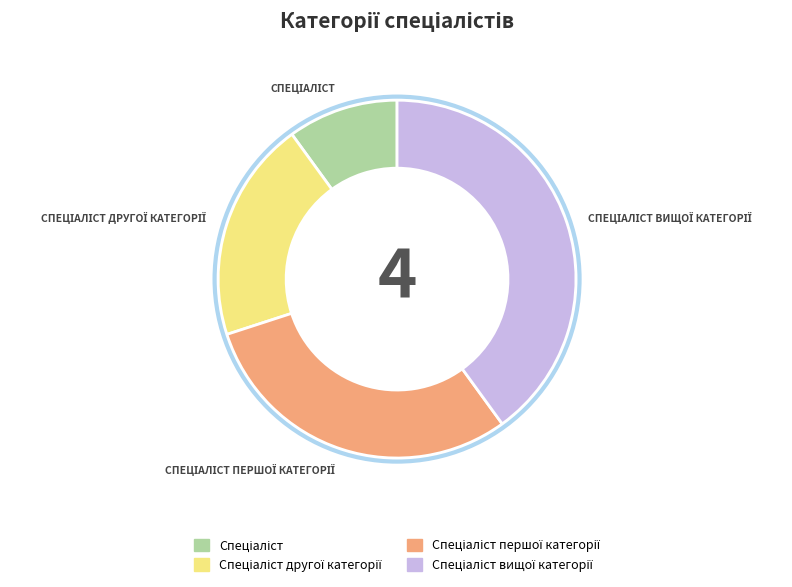

How many slices are in this pie chart?

4